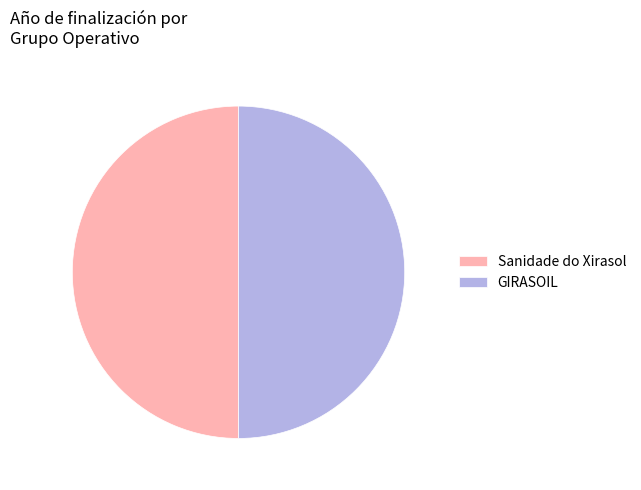

How many segments does this pie chart have?

2